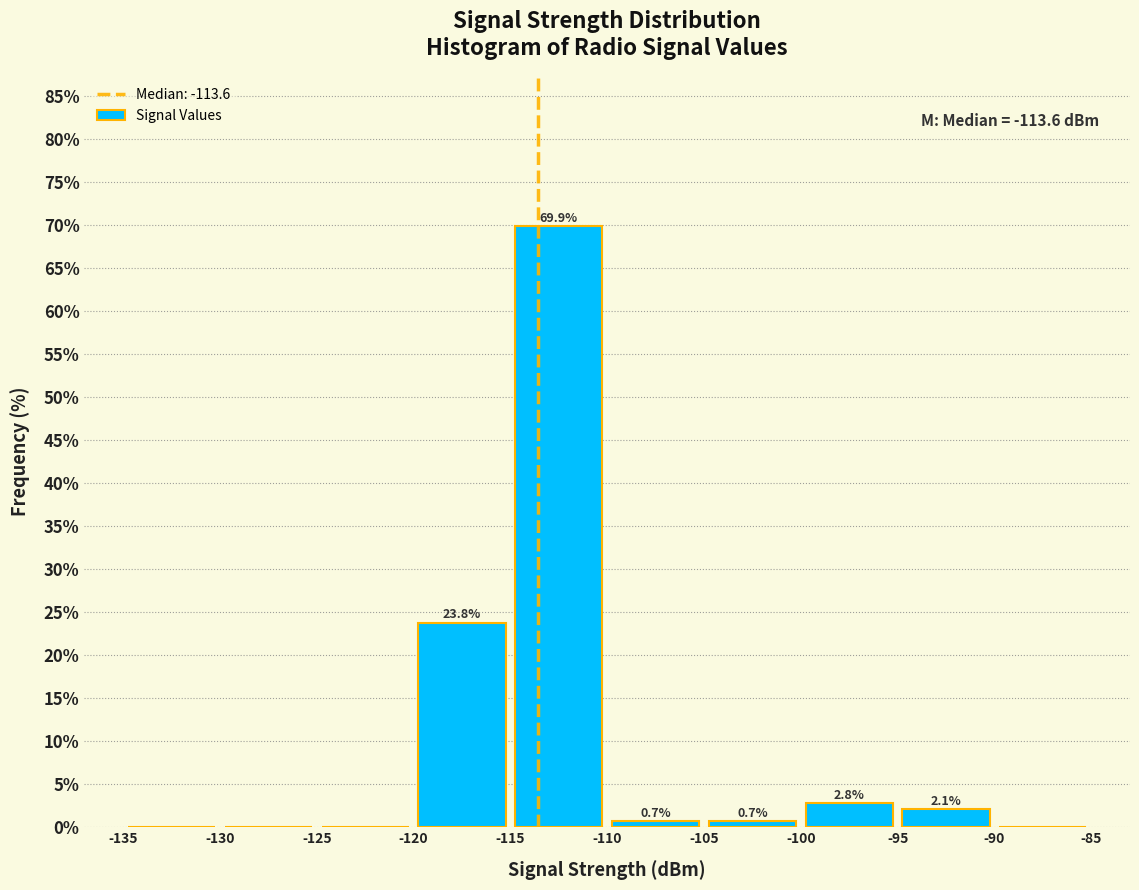

Over which range of the x-axis is the bar tallest?

-115 to -110